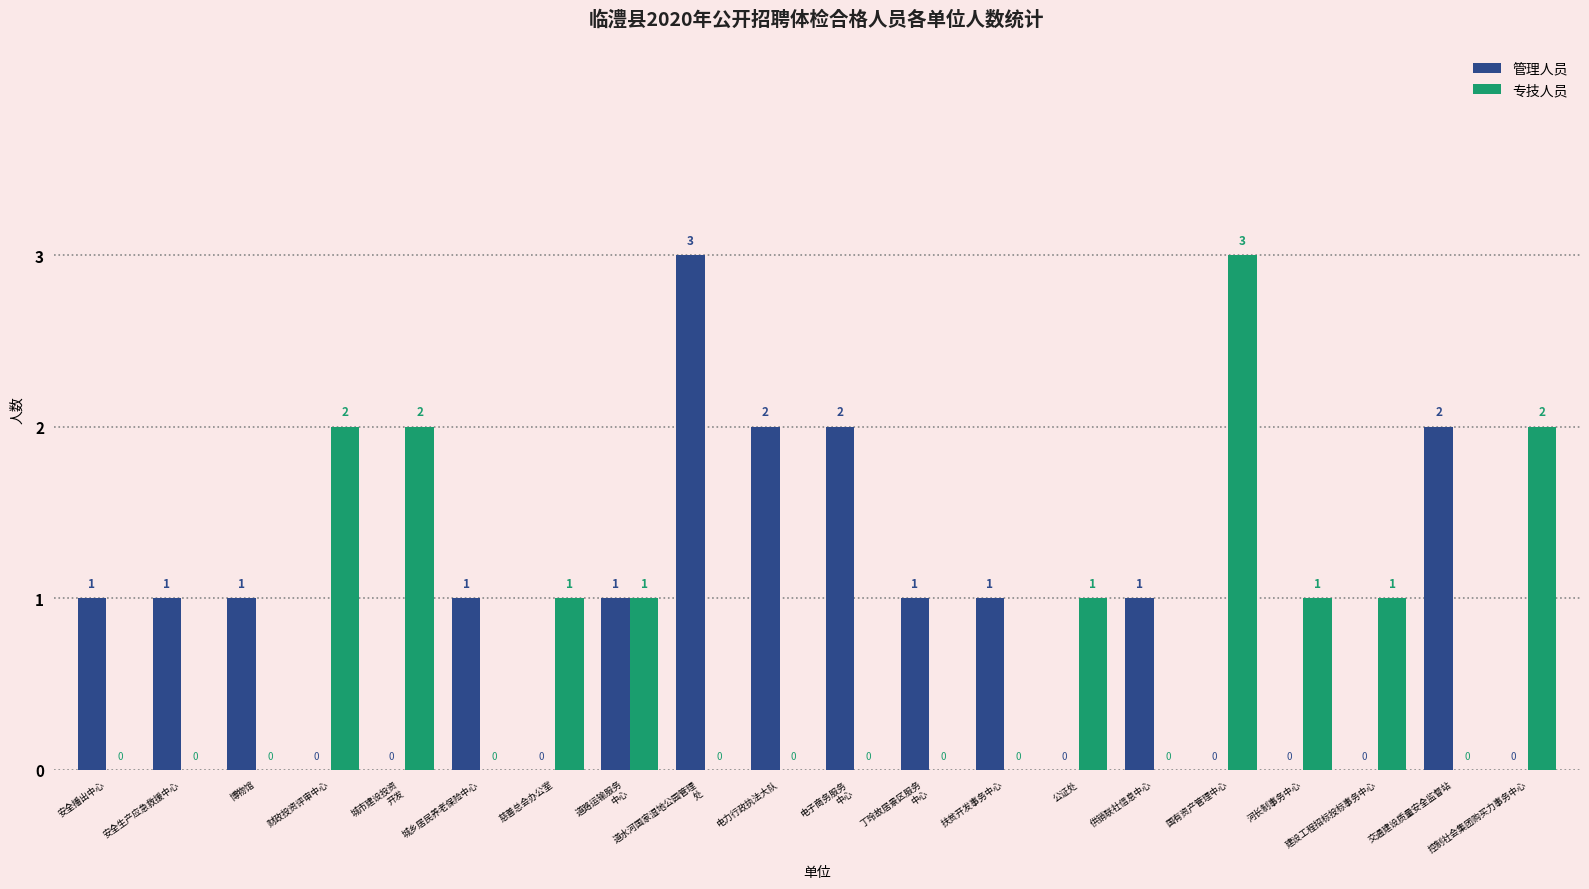

Reading left to right, list all the values displayed in this chart.

管理人员: 安全播出中心=1	安全生产应急救援中心=1	博物馆=1	财政投资评审中心=0	城市建设投资
开发=0	城乡居民养老保险中心=1	慈善总会办公室=0	道路运输服务
中心=1	道水河国家湿地公园管理
处=3	电力行政执法大队=2	电子商务服务
中心=2	丁玲故居景区服务
中心=1	扶贫开发事务中心=1	公证处=0	供销联社信息中心=1	国有资产管理中心=0	河长制事务中心=0	建设工程招标投标事务中心=0	交通建设质量安全监督站=2	控制社会集团购买力事务中心=0
专技人员: 安全播出中心=0	安全生产应急救援中心=0	博物馆=0	财政投资评审中心=2	城市建设投资
开发=2	城乡居民养老保险中心=0	慈善总会办公室=1	道路运输服务
中心=1	道水河国家湿地公园管理
处=0	电力行政执法大队=0	电子商务服务
中心=0	丁玲故居景区服务
中心=0	扶贫开发事务中心=0	公证处=1	供销联社信息中心=0	国有资产管理中心=3	河长制事务中心=1	建设工程招标投标事务中心=1	交通建设质量安全监督站=0	控制社会集团购买力事务中心=2